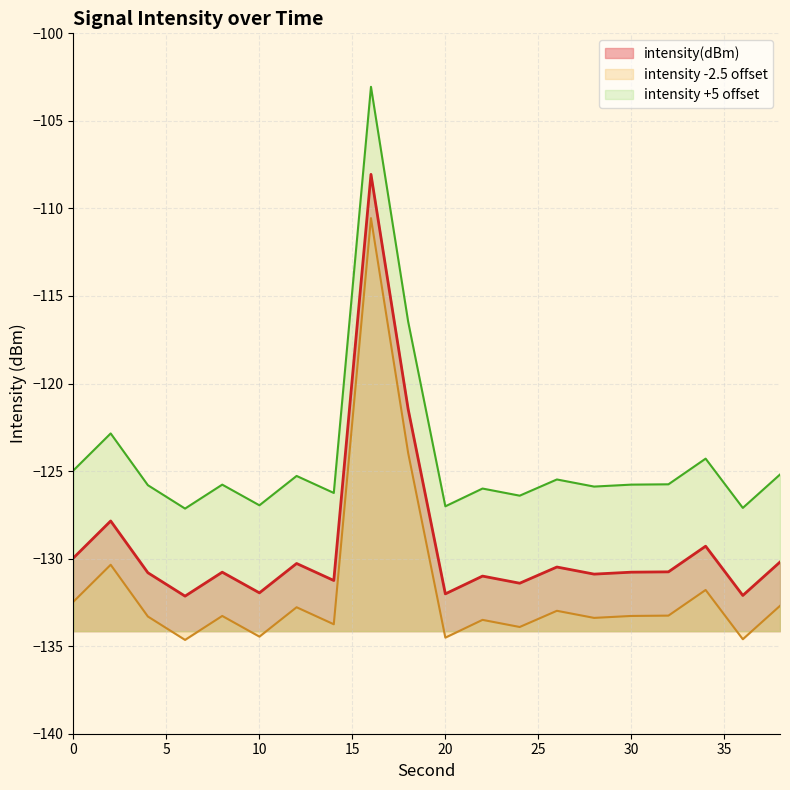

List the labels in order of value, smallest first.

6, 36, 20, 10, 24, 14, 22, 28, 4, 8, 30, 32, 26, 12, 38, 0, 34, 2, 18, 16